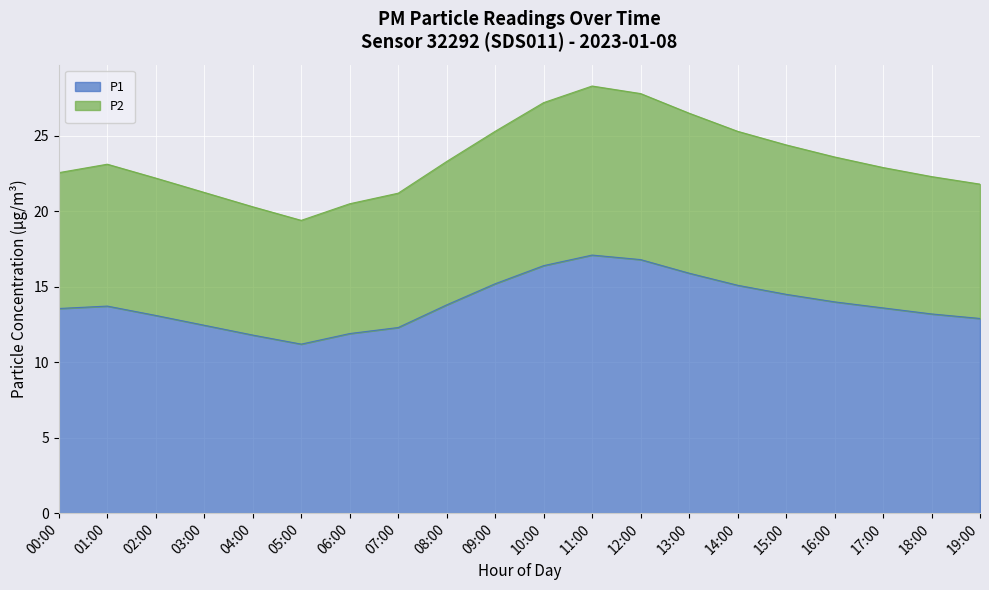

Where is the first local maximum for P2?

01:00